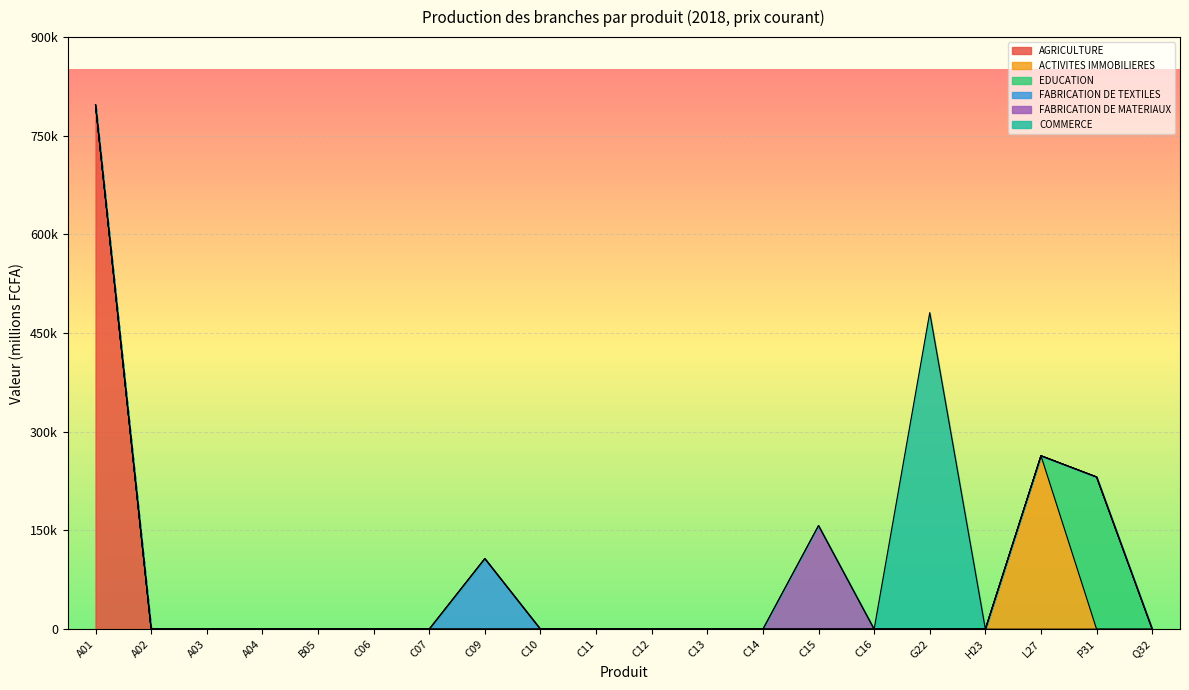

What are all the series names shown in the legend?

AGRICULTURE, ACTIVITES IMMOBILIERES, EDUCATION, FABRICATION DE TEXTILES, FABRICATION DE MATERIAUX, COMMERCE